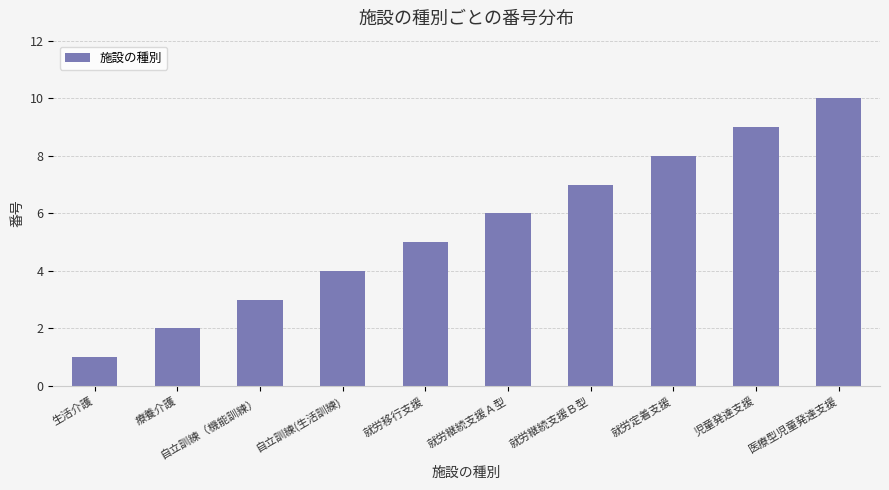

What is the sum of all values?

55